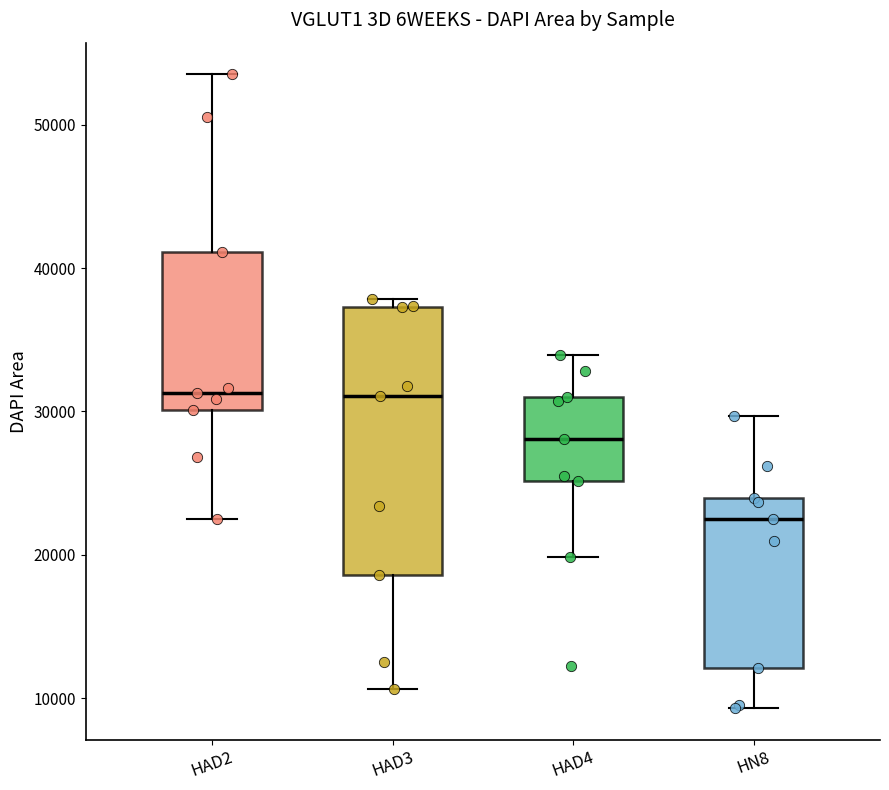

Comparing the boxes themselves (not the whiskers), which one is the tallest?

HAD3